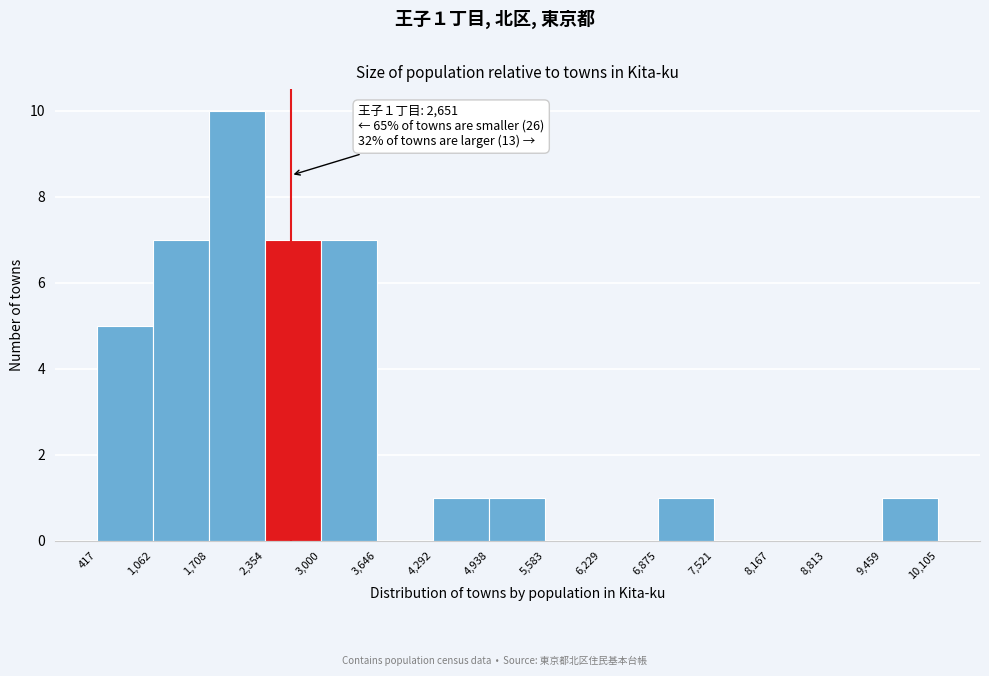

Which range on the x-axis has the tallest bar?

1,708 to 2,354